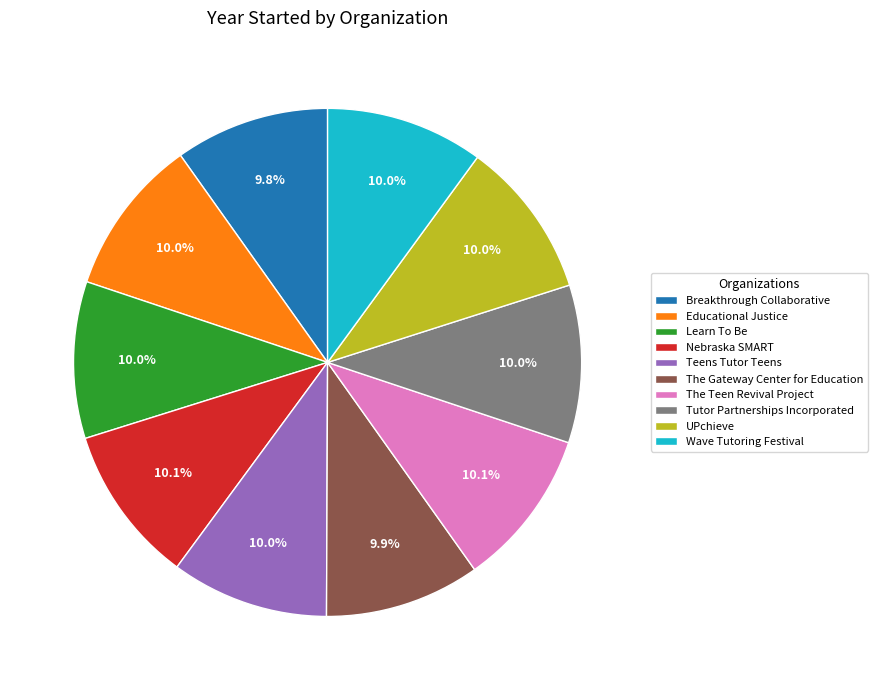

To the nearest percent, what percentage of the pie is The Teen Revival Project?

10%